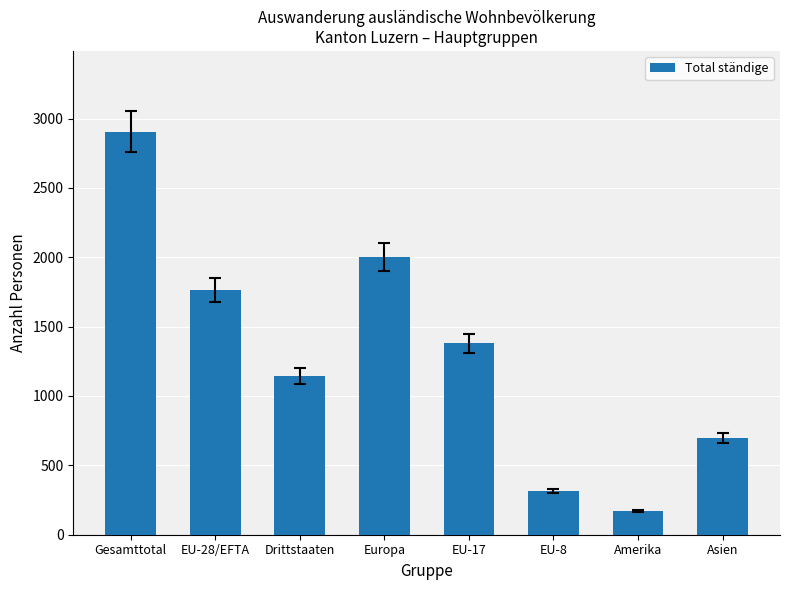

List the labels in order of value, smallest first.

Amerika, EU-8, Asien, Drittstaaten, EU-17, EU-28/EFTA, Europa, Gesamttotal